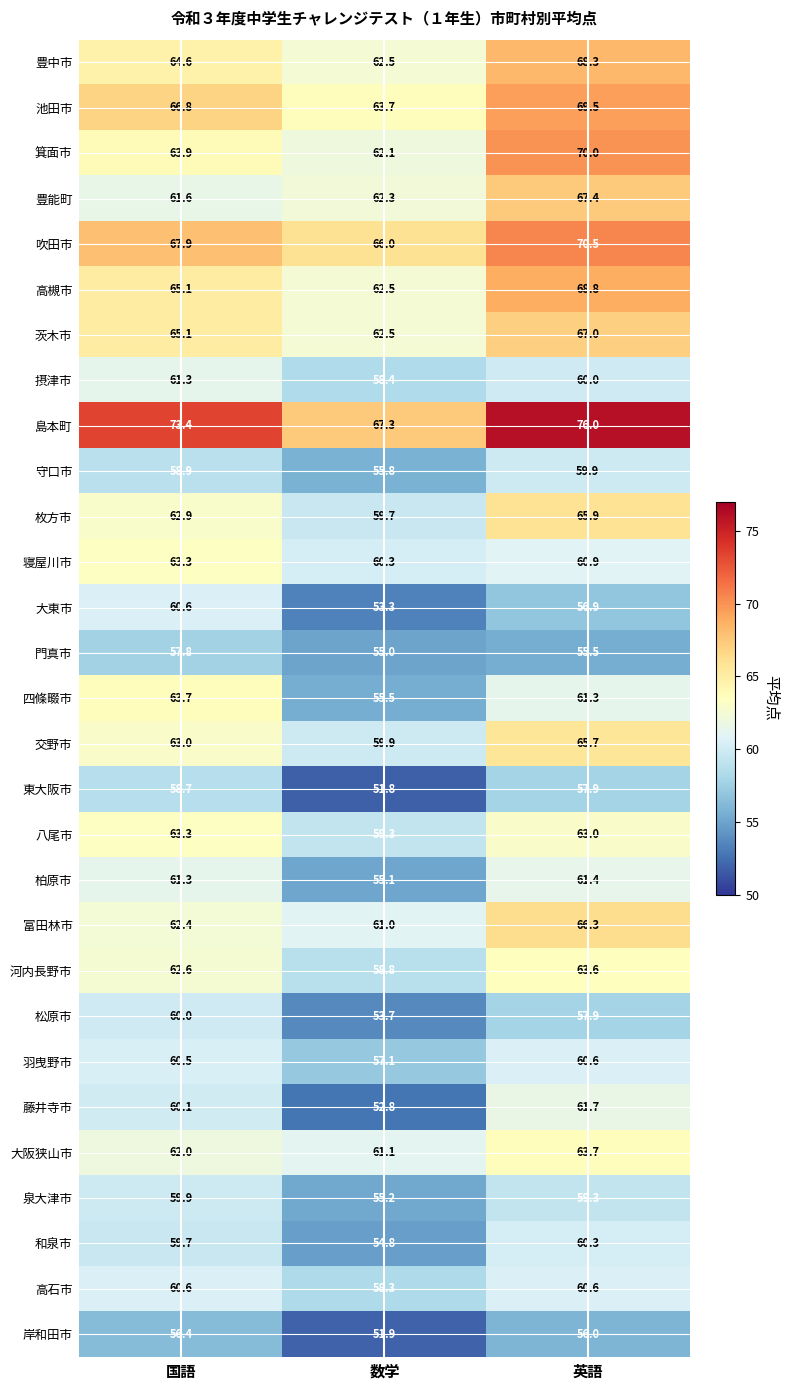

What is the smallest value displayed?

51.8